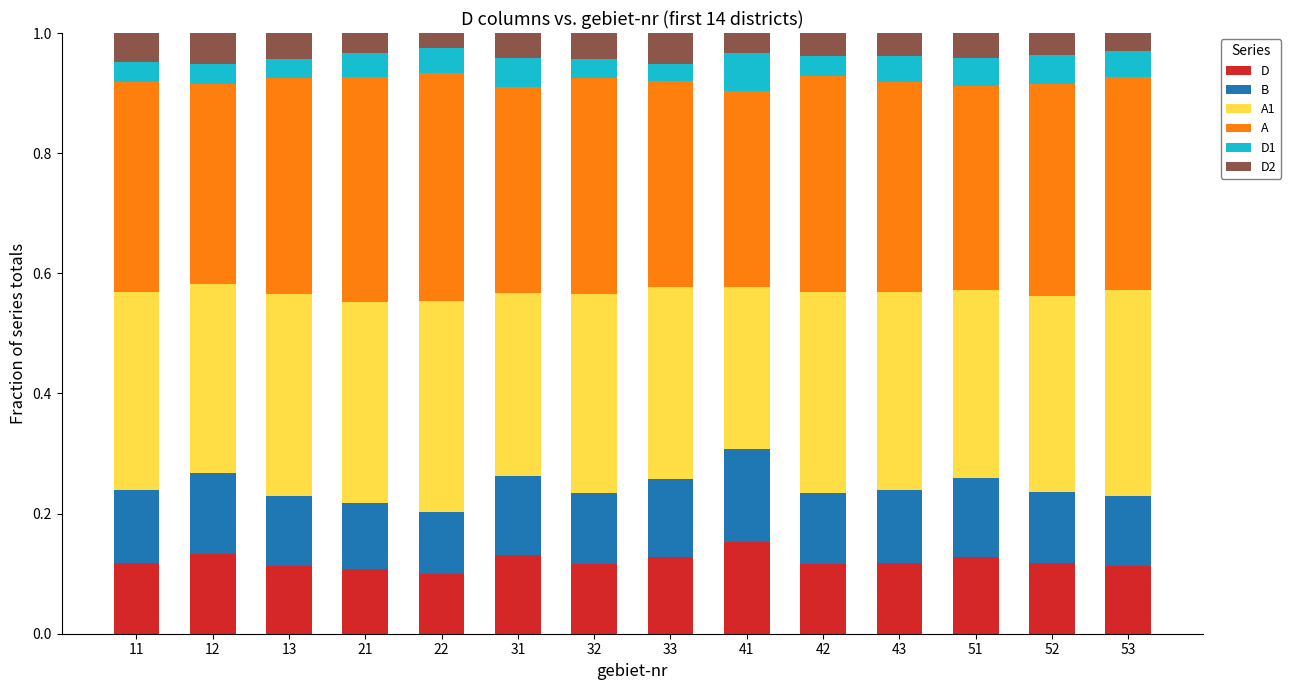

What is the total value across all series at 21?

1.0